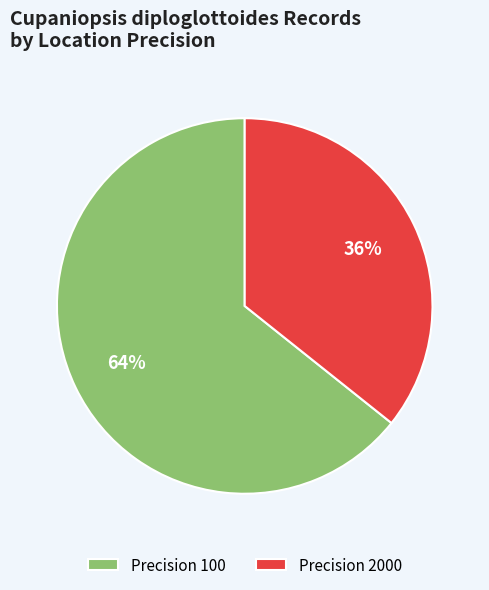

To the nearest percent, what percentage of the pie is Precision 2000?

36%